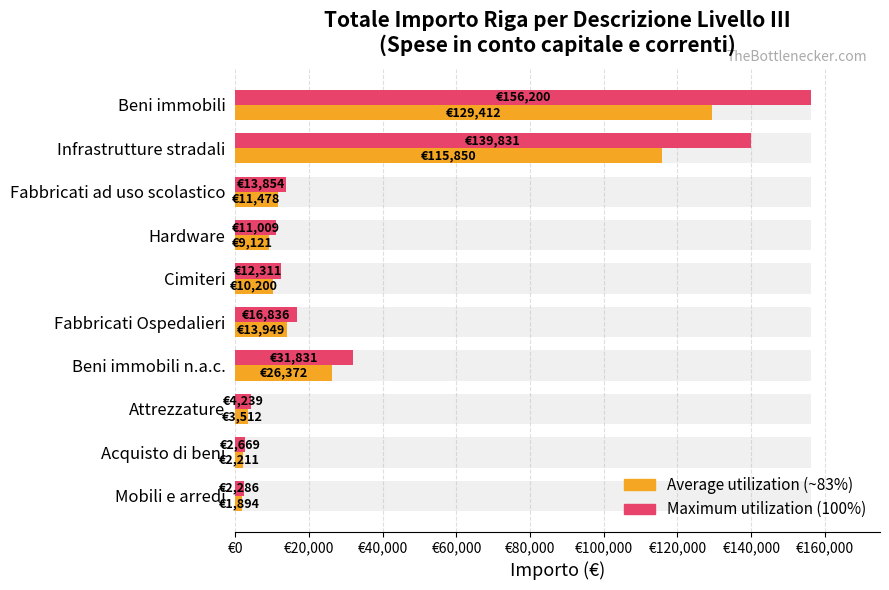

List the series in order of their peak value, highest first.

Maximum utilization, Average utilization